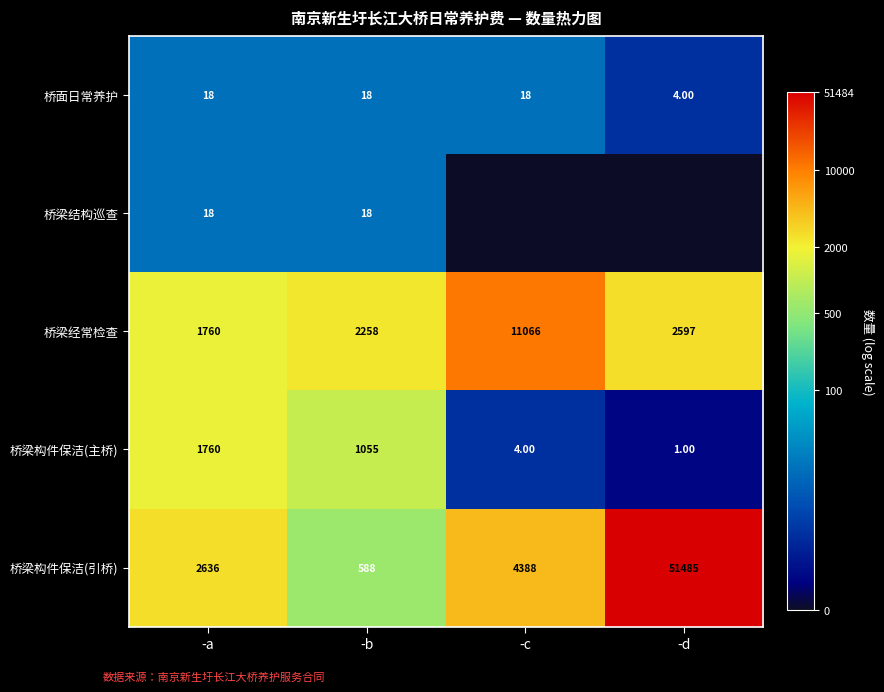

At which label is 桥梁构件保洁(引桥) closest to 26036?

-c